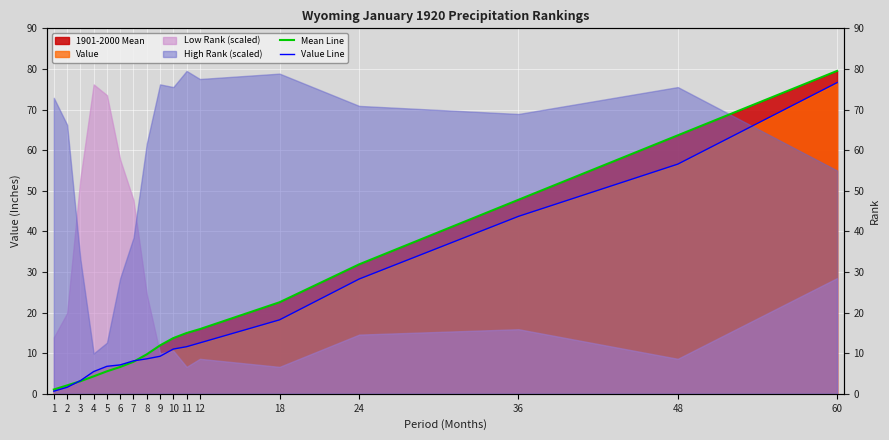

The Value Line series shows 1.6 at 3. True or false?

False